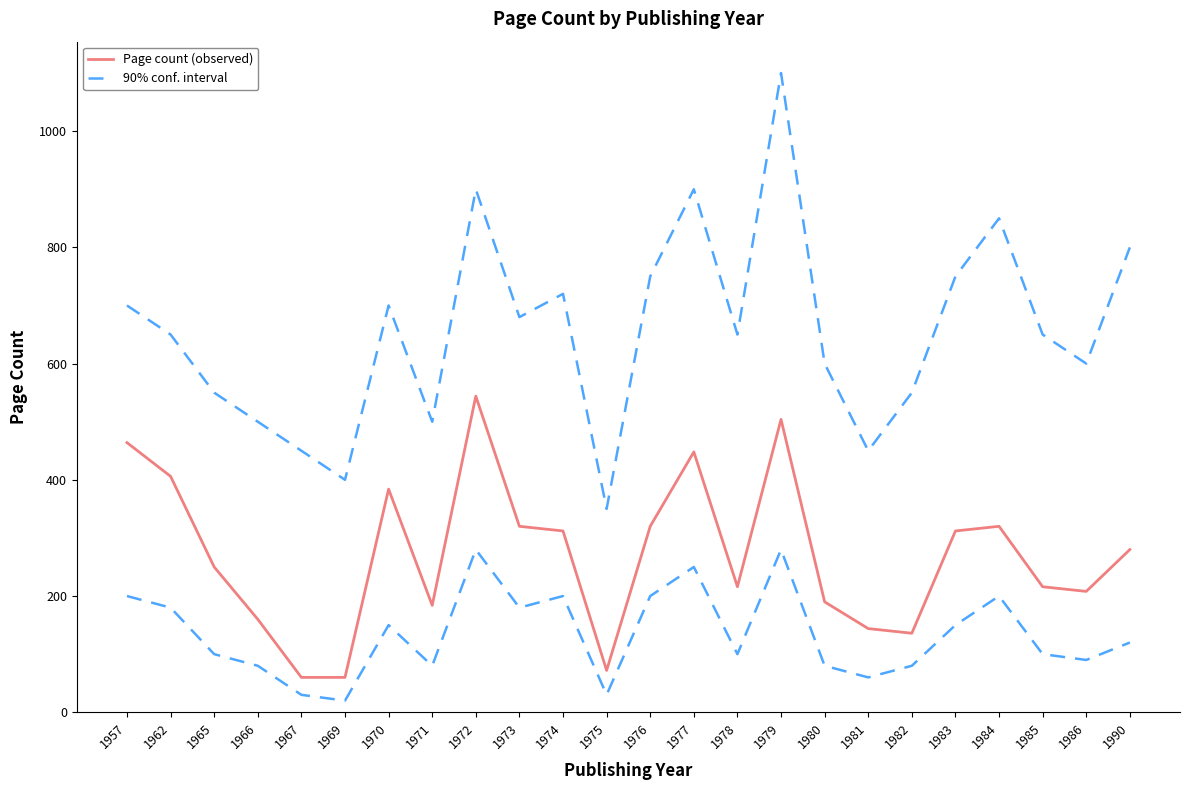

Reading left to right, what are all the values shown in this chart?

Page count (observed): 464	406	250	160	60	60	384	184	544	320	312	72	320	448	216	504	190	144	136	312	320	216	208	280
90% conf. interval: 700	650	550	500	450	400	700	500	900	680	720	350	750	900	650	1100	600	450	550	750	850	650	600	800